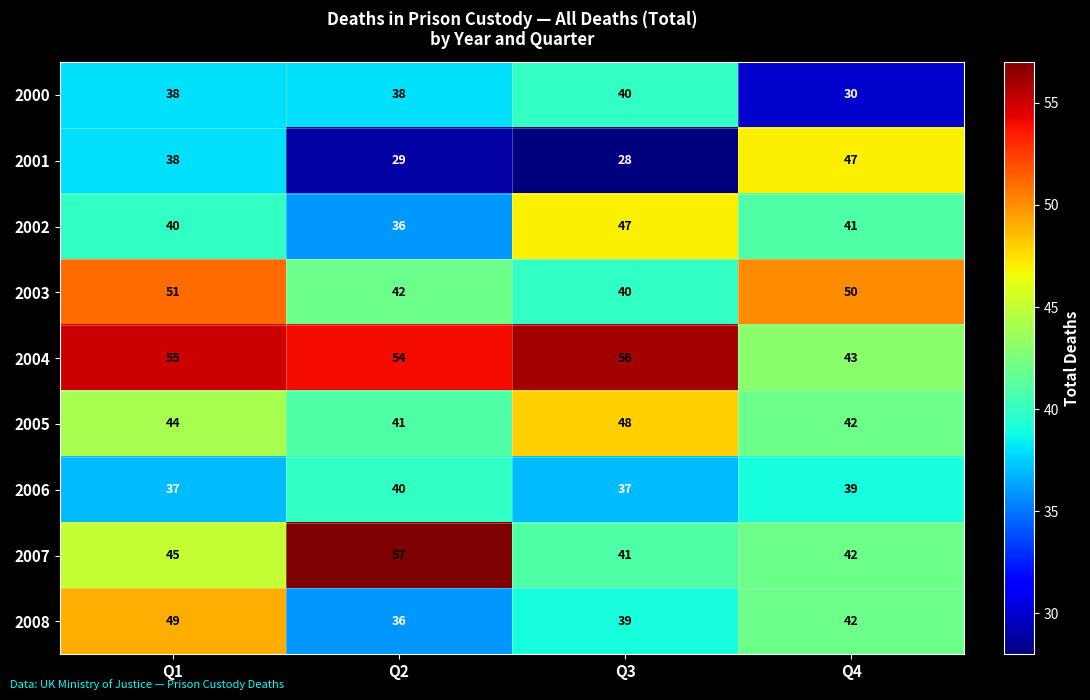

Which series has the largest range (max minus min)?

2001